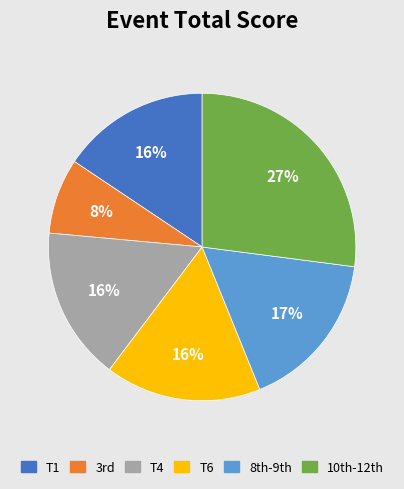

To the nearest percent, what is the average slice percentage?

17%